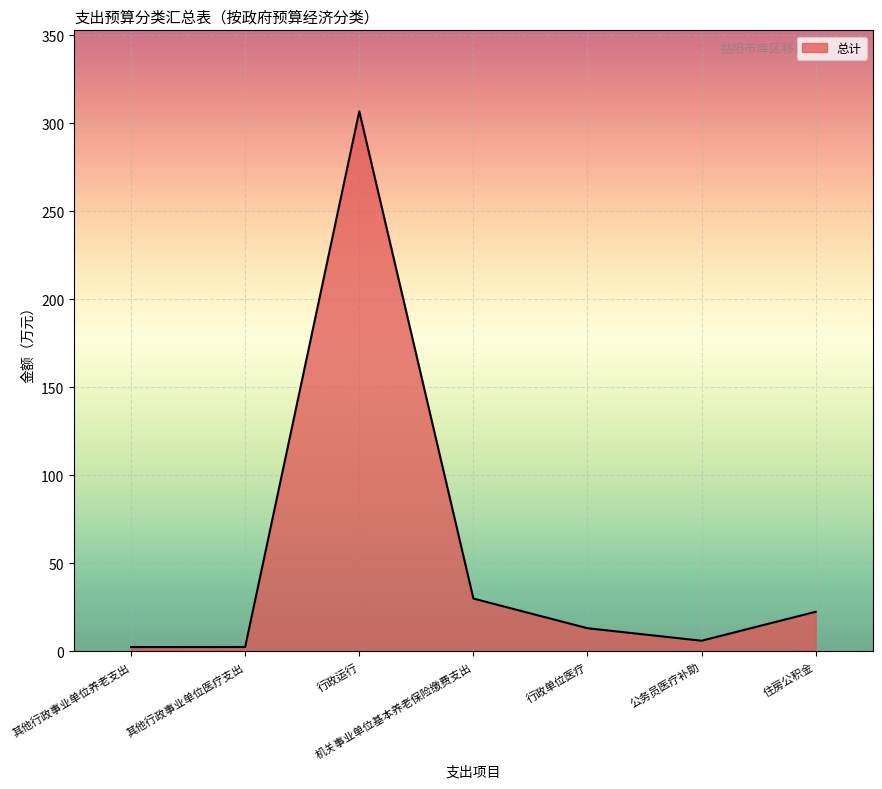

How many lines are shown in the chart?

1